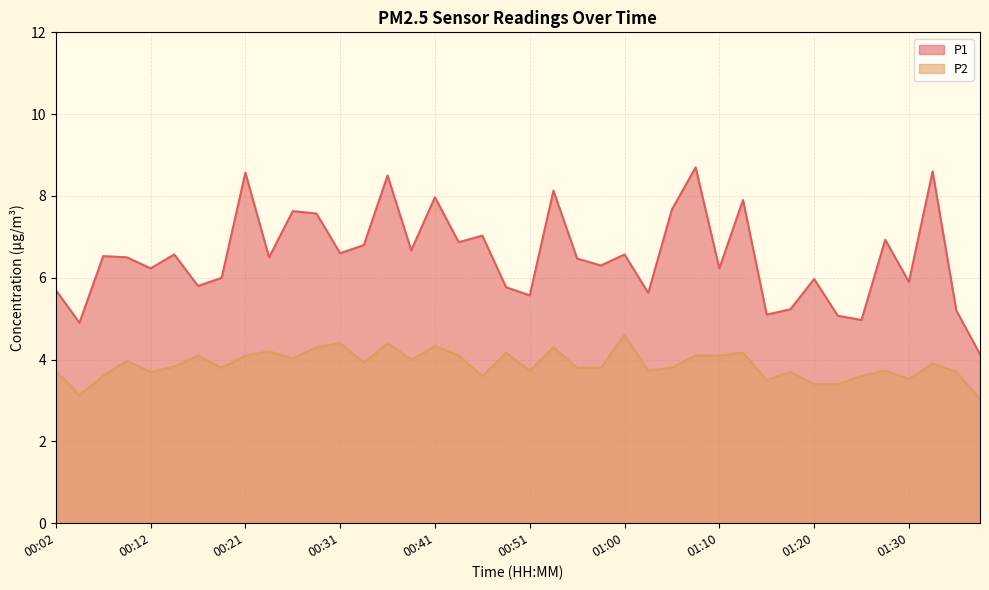

Read the P1 value at 00:31.

6.6